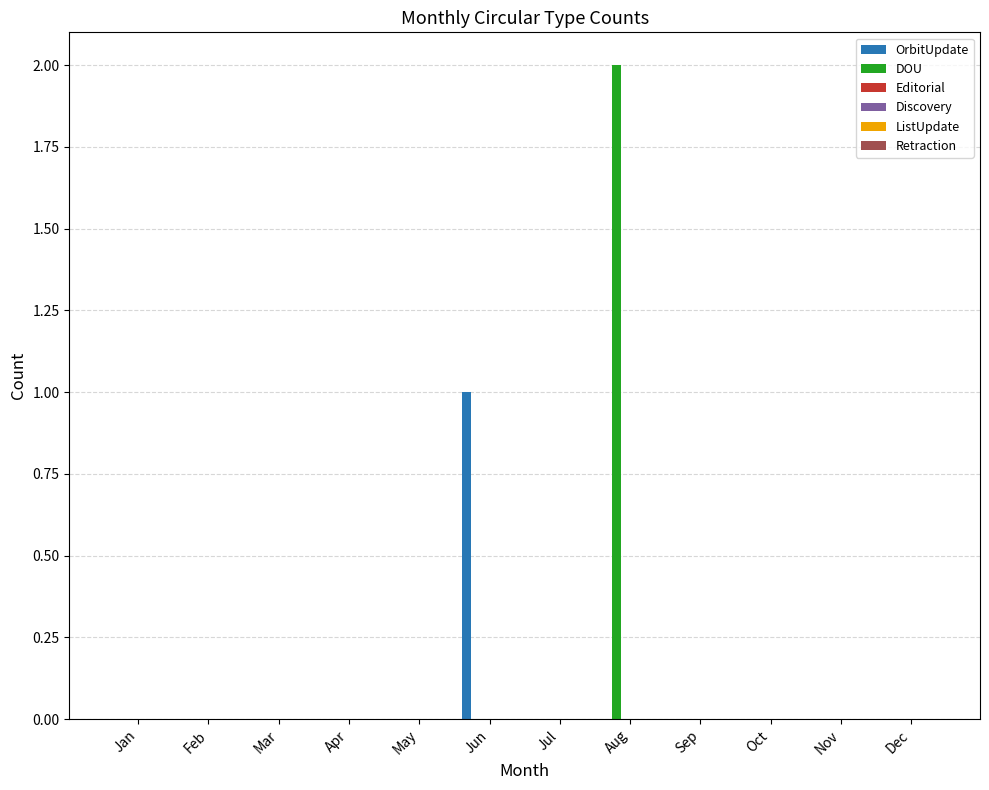

Are the bars grouped side by side (vs. stacked)?

Yes